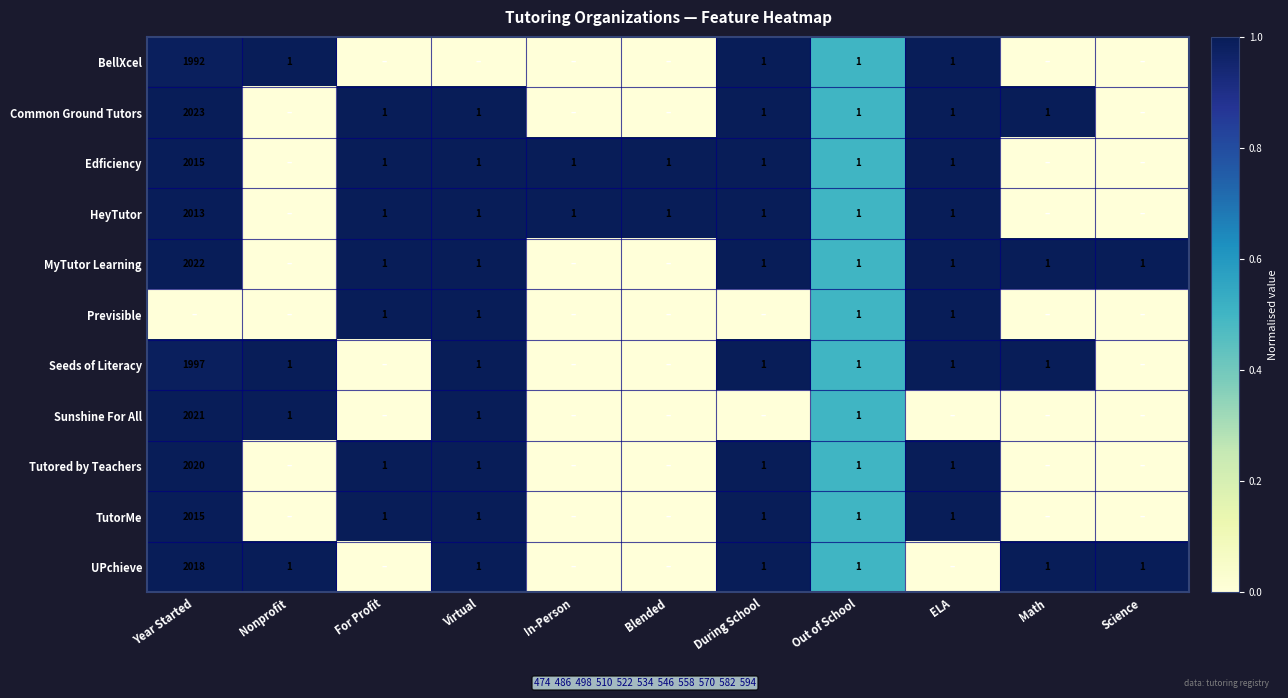

True or false: Common Ground Tutors has a value of 2 at For Profit.

False